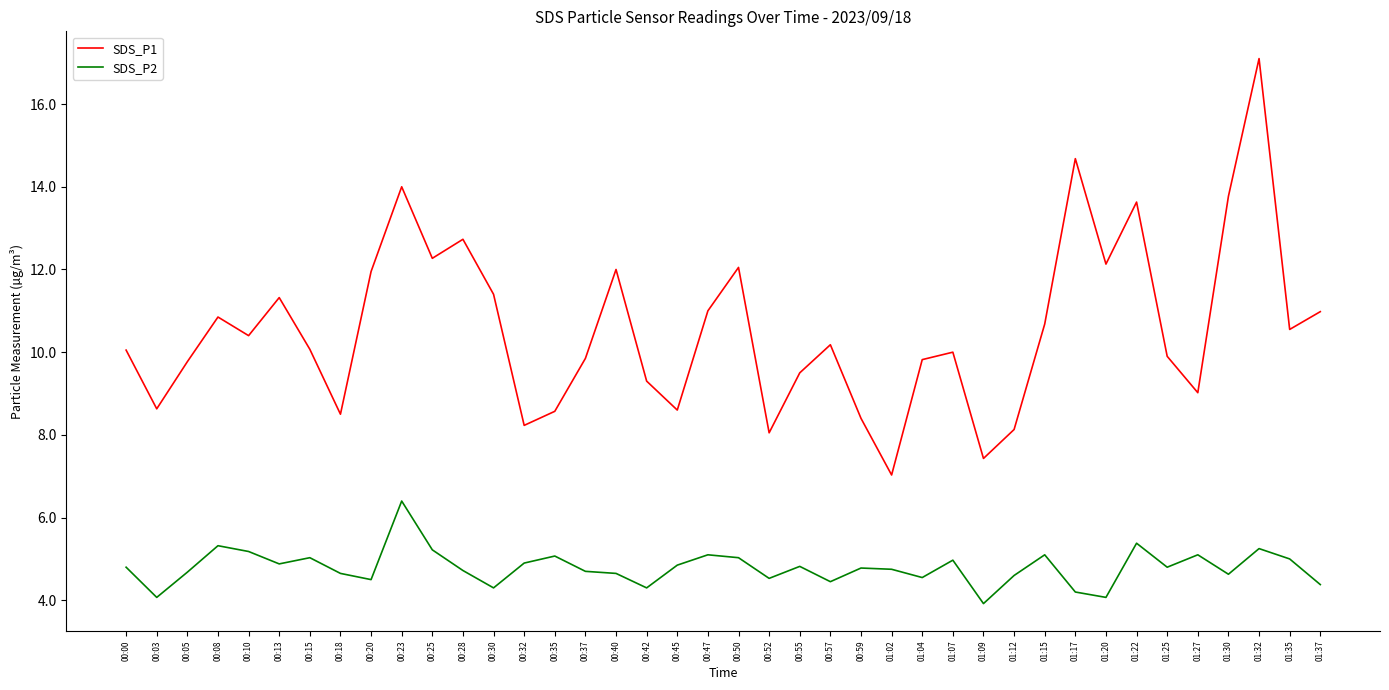

At which category is the sum across all series the highest?

01:32